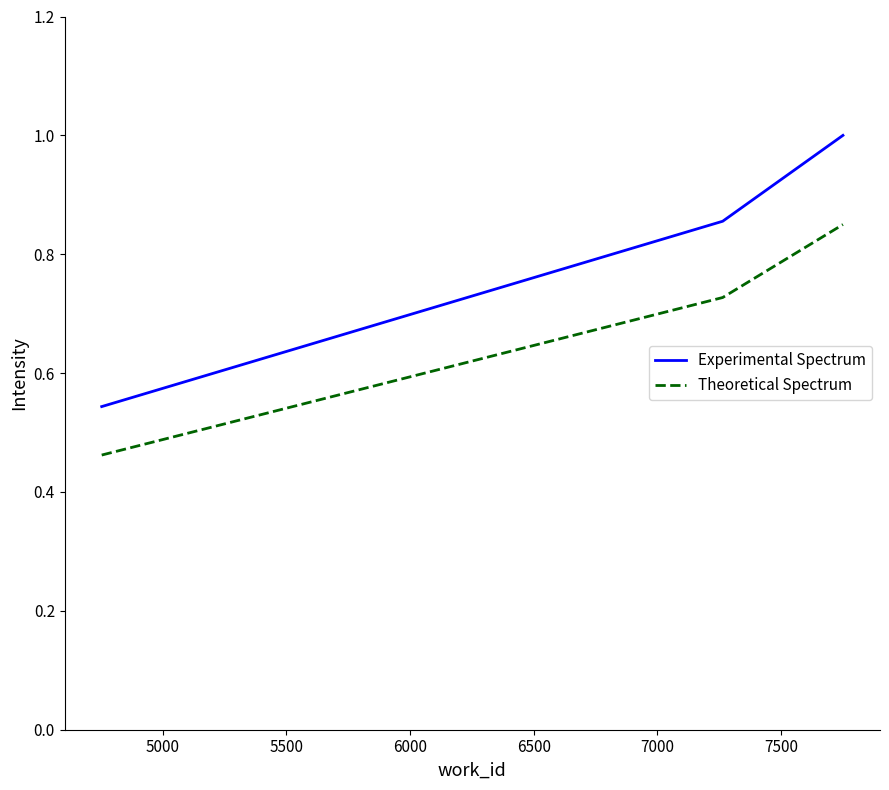

At how many categories does at least one series exceed 0?

3